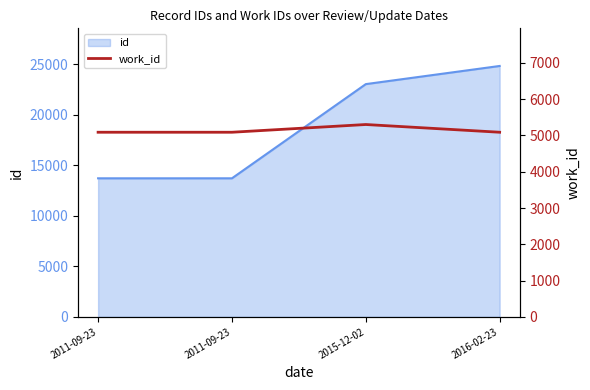

List the labels in order of value, largest first.

2015-12-02, 2011-09-23, 2011-09-23, 2016-02-23